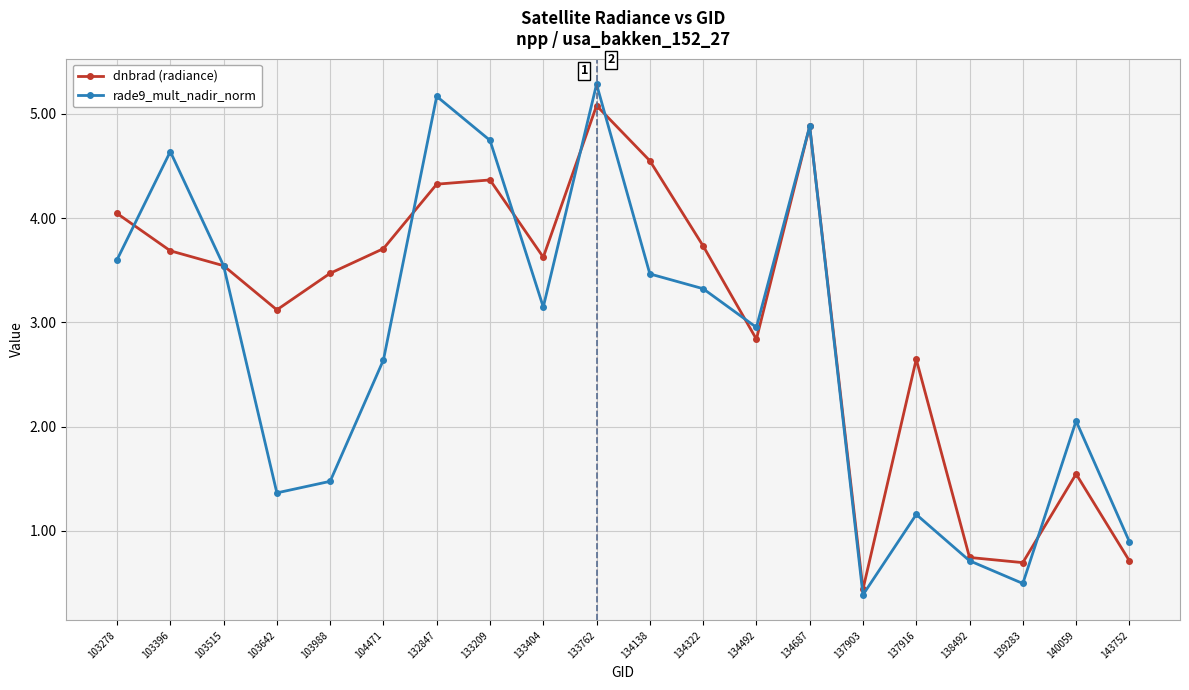

At 134492, list the series in order from largest to smallest.

rade9_mult_nadir_norm, dnbrad (radiance)